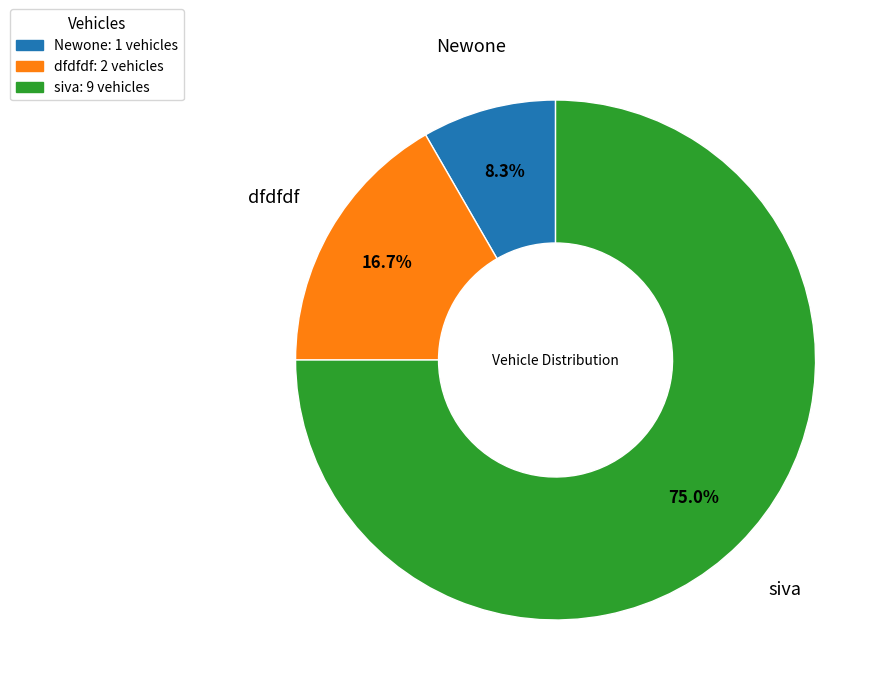

Which has a higher value, siva or Newone?

siva